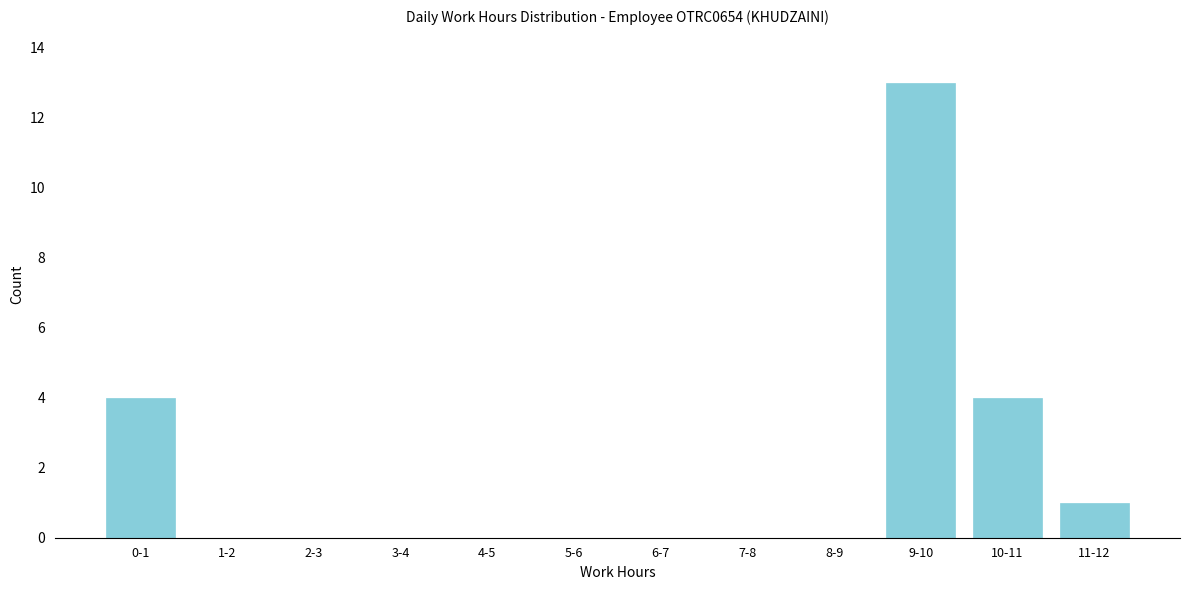

Reading left to right, what are all the values shown in this chart?

0-1=4	1-2=0	2-3=0	3-4=0	4-5=0	5-6=0	6-7=0	7-8=0	8-9=0	9-10=13	10-11=4	11-12=1